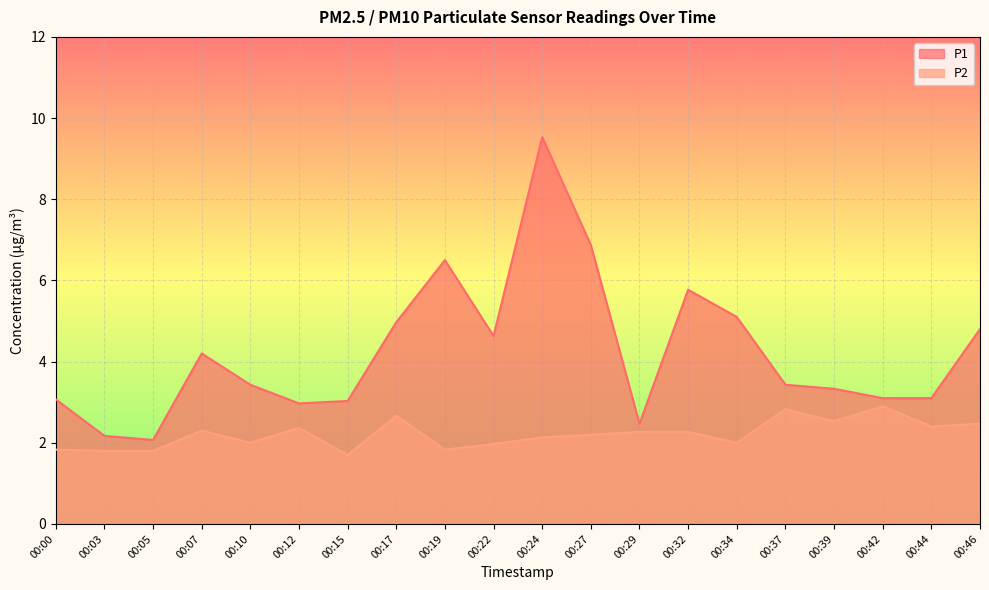

At which category does the chart reach its minimum across all series?

00:15